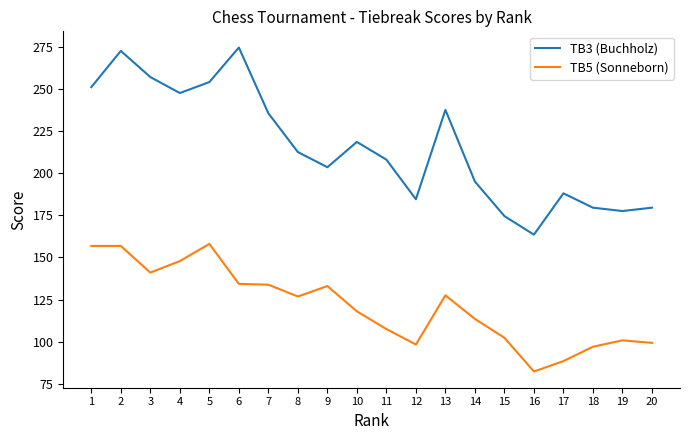

List the series in order of their peak value, highest first.

TB3 (Buchholz), TB5 (Sonneborn)